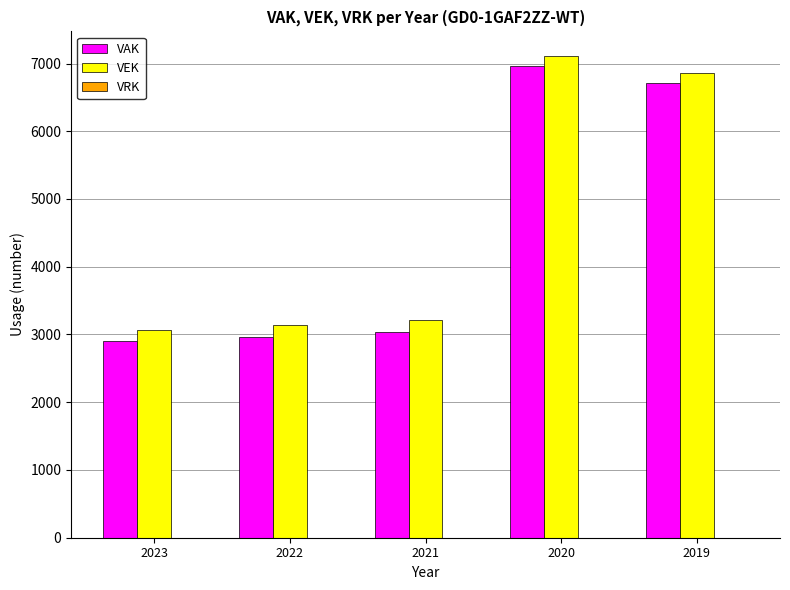

Which series has the widest spread of values?

VAK